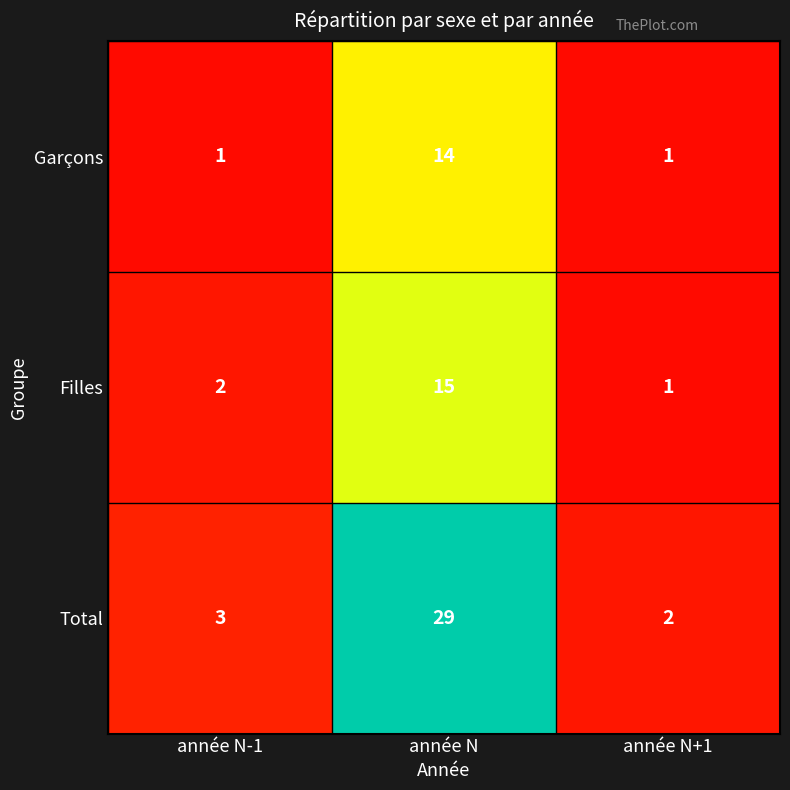

The Filles series shows 2 at année N-1. True or false?

True